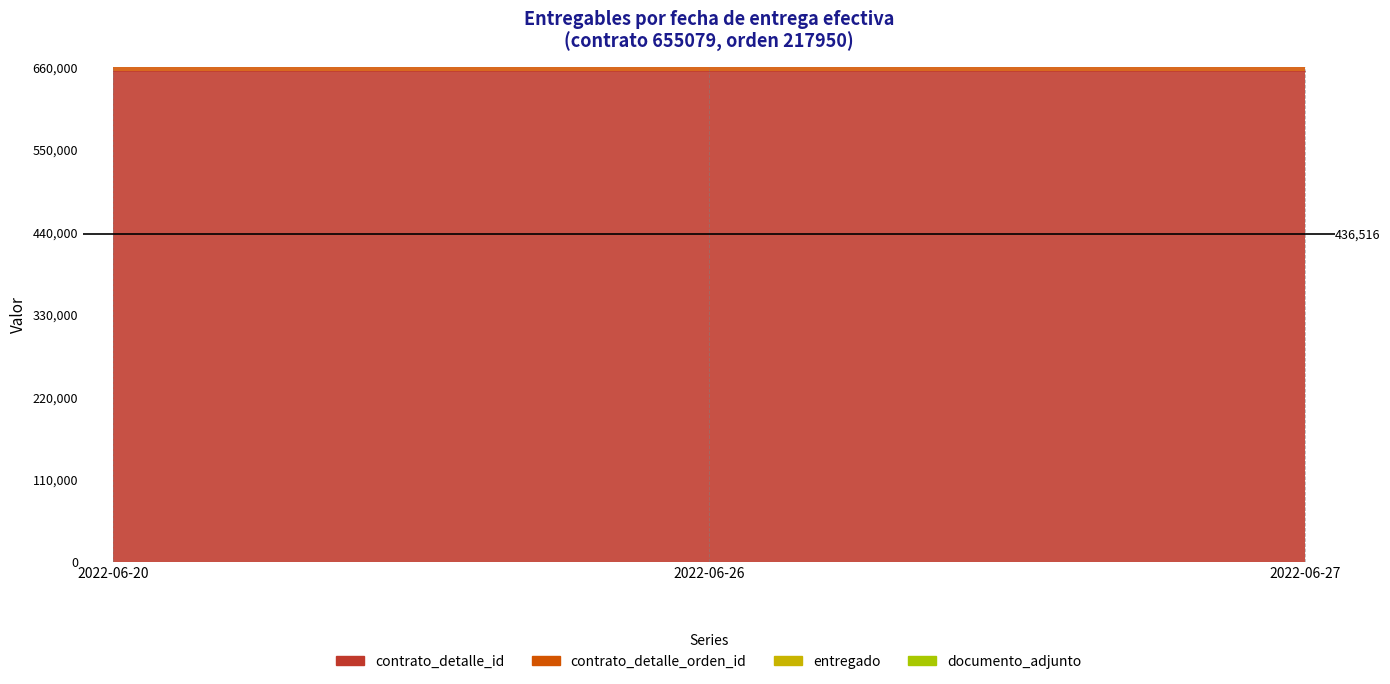

Reading left to right, transcribe all the data shown in this chart.

contrato_detalle_id: 2022-06-20=655079	2022-06-26=655079	2022-06-27=655079
contrato_detalle_orden_id: 2022-06-20=217950	2022-06-26=217950	2022-06-27=217950
entregado: 2022-06-20=1	2022-06-26=1	2022-06-27=1
documento_adjunto: 2022-06-20=1	2022-06-26=1	2022-06-27=1